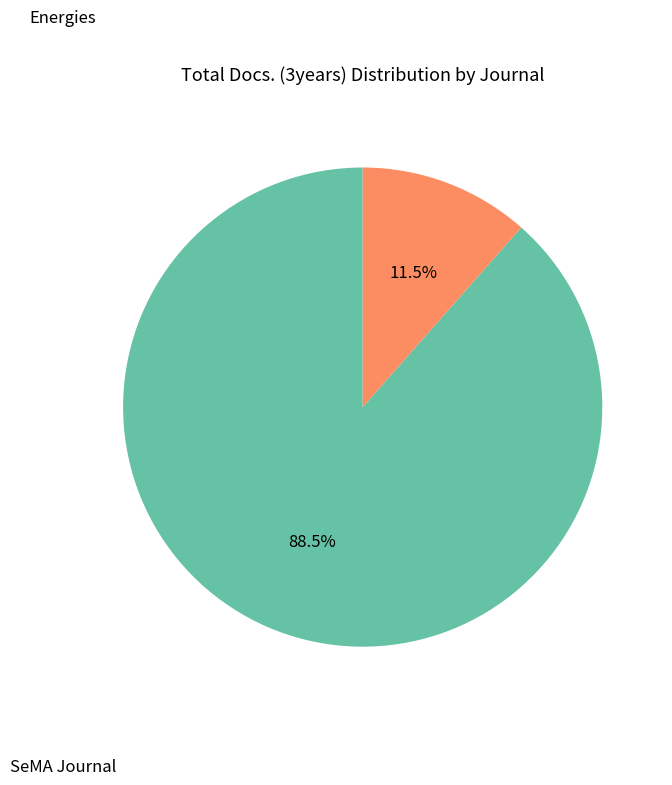

Does any single category account for the majority?

Yes